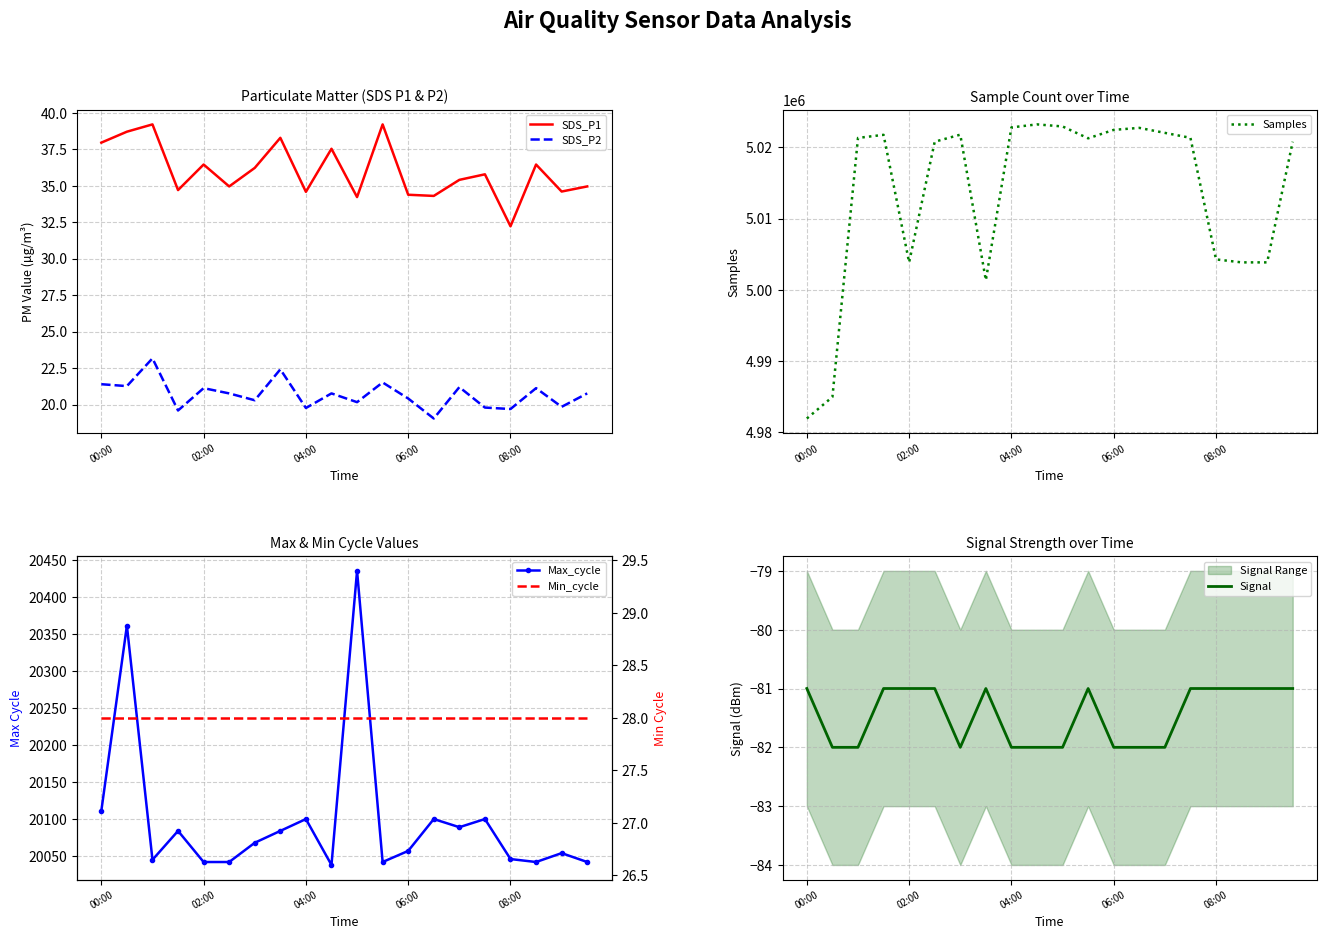

True or false: SDS_P1 and Max_cycle intersect in this chart.

False